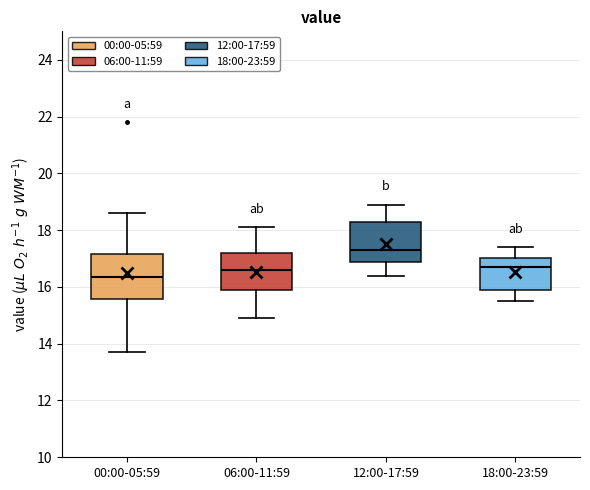

Reading left to right, transcribe this box plot: for each box, give where its median line is, the range the box spans, and where its two whiskers end, as read against the y-axis. The values are not printed on the chart, so give them approximately, as read against the axis.

00:00-05:59: median 16.4, box 15.6 to 17.2, whiskers 13.8 to 18.6
06:00-11:59: median 16.6, box 15.8 to 17.2, whiskers 15.0 to 18.2
12:00-17:59: median 17.4, box 16.8 to 18.4, whiskers 16.4 to 19.0
18:00-23:59: median 16.8, box 15.8 to 17.0, whiskers 15.6 to 17.4